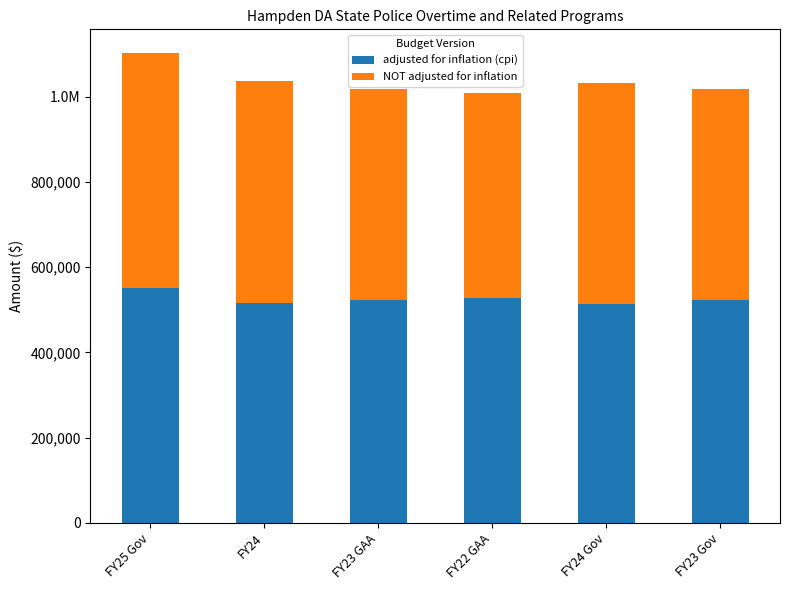

Does the chart contain stacked bars?

Yes